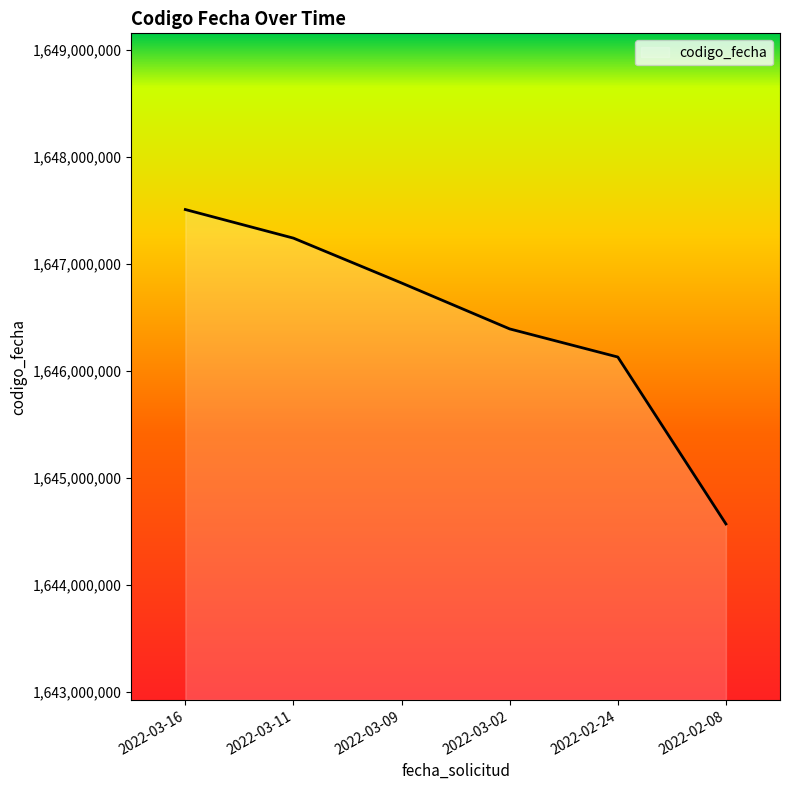

True or false: there are more than 2 points higher than both neighbors.

False